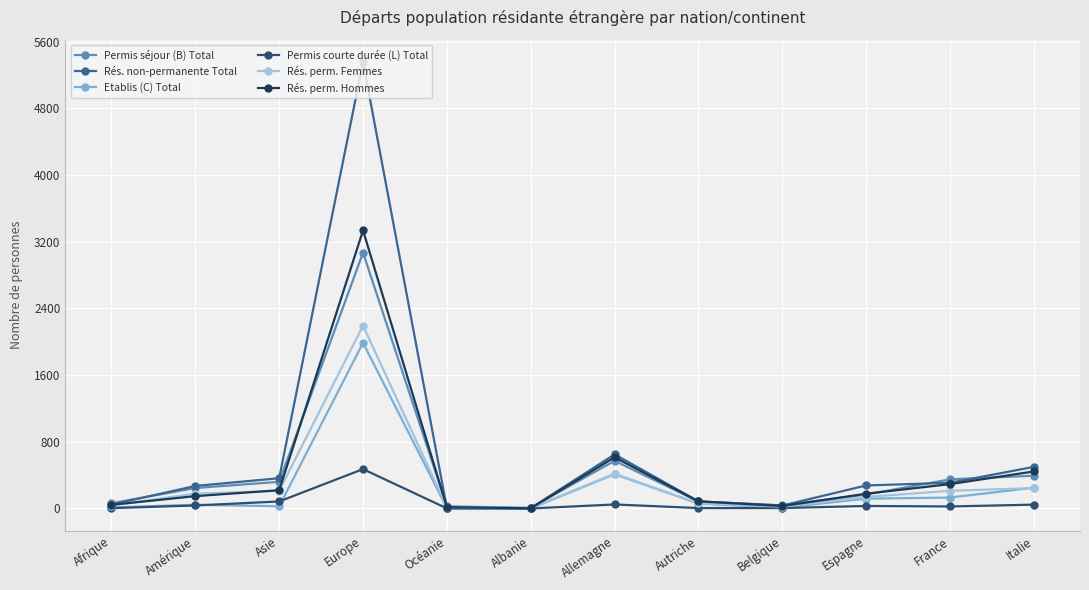

True or false: Rés. perm. Hommes has more than 0 interior local peaks.

True